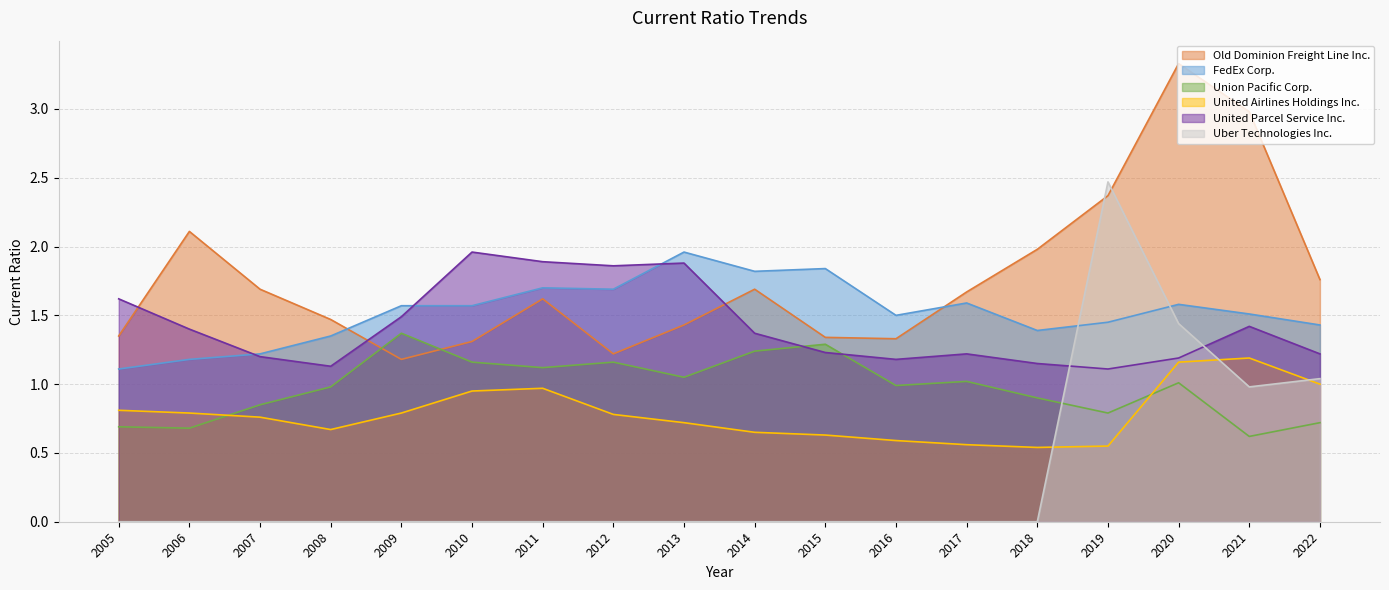

What is the average value of the Old Dominion Freight Line Inc. series?

1.8